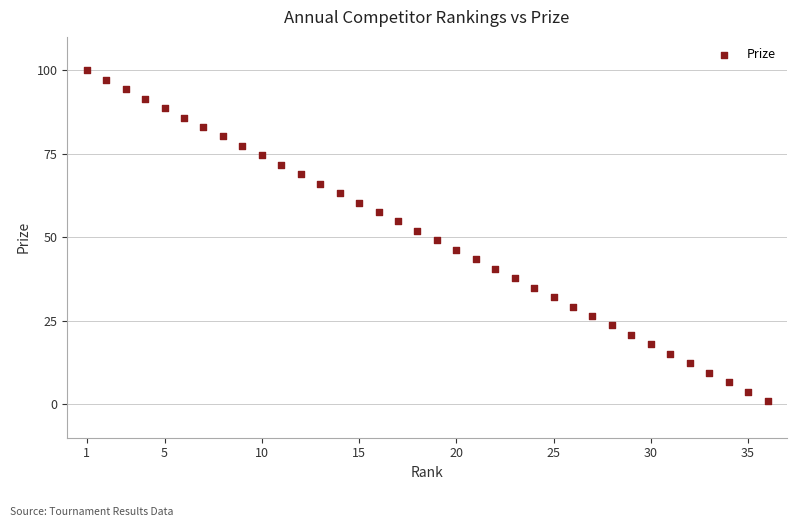

What is the range of X values (max minus min)?

35.0